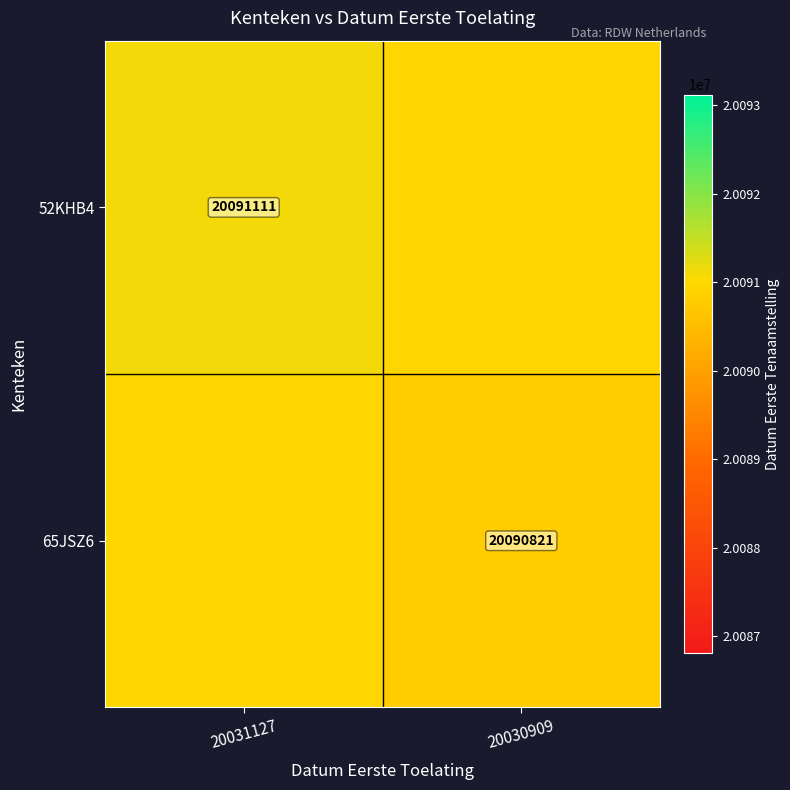

True or false: 65JSZ6 has a value of 20090821 at 20030909.

True